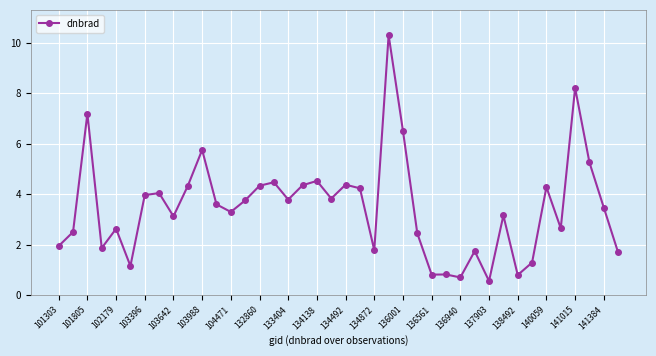

How many categories are shown in the chart?

40